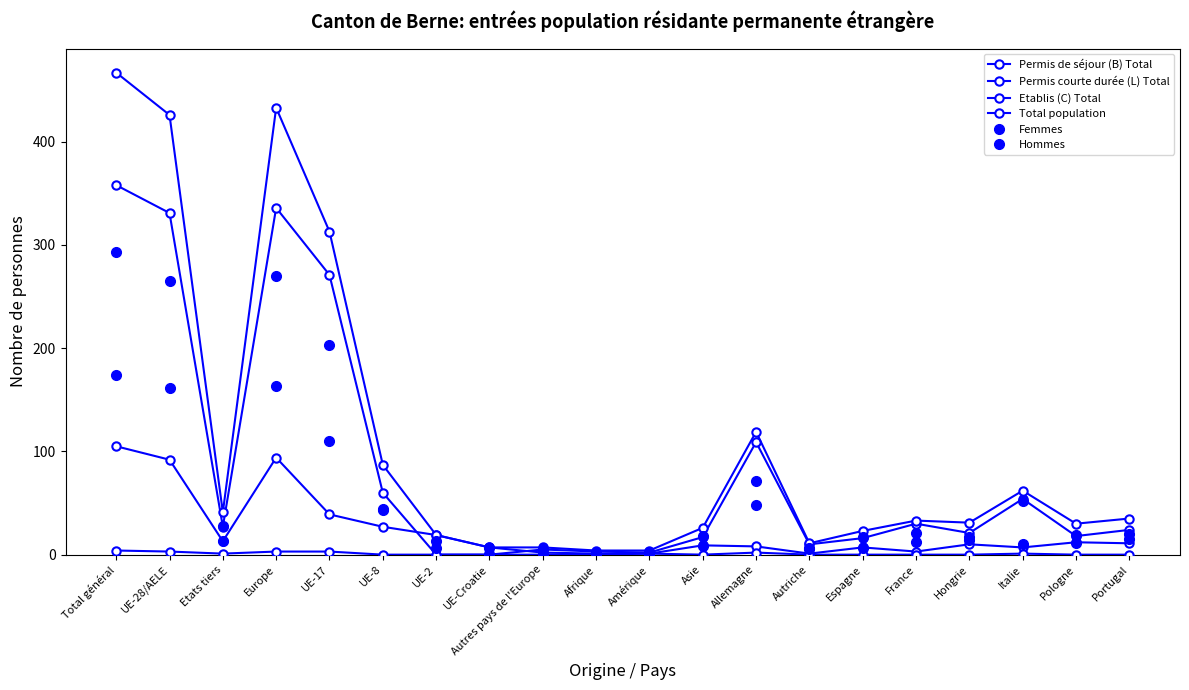

What is the difference between the second highest and second lowest values in the Hommes series?

267